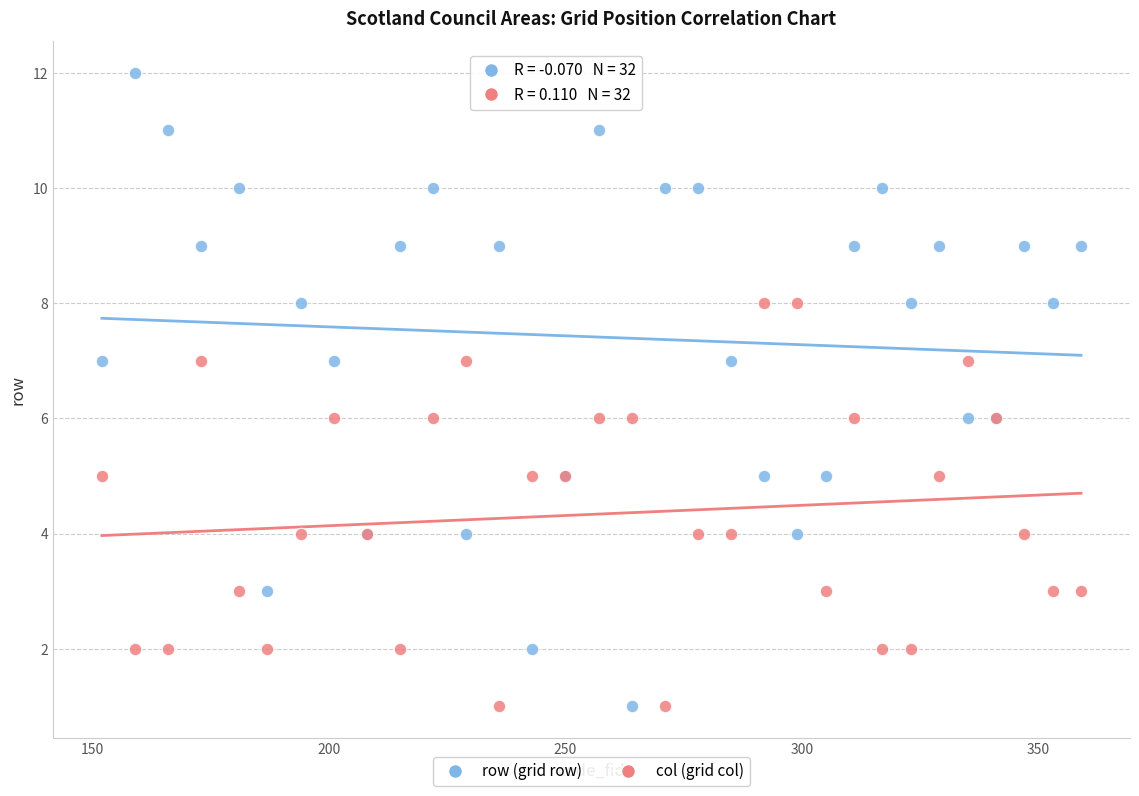

What are all the series names shown in the legend?

row (grid row), col (grid col)